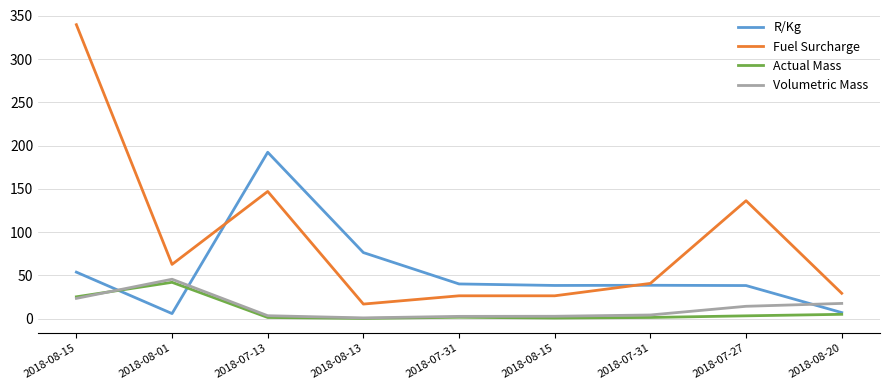

True or false: Fuel Surcharge has a value of 26.4 at 2018-07-31.

False